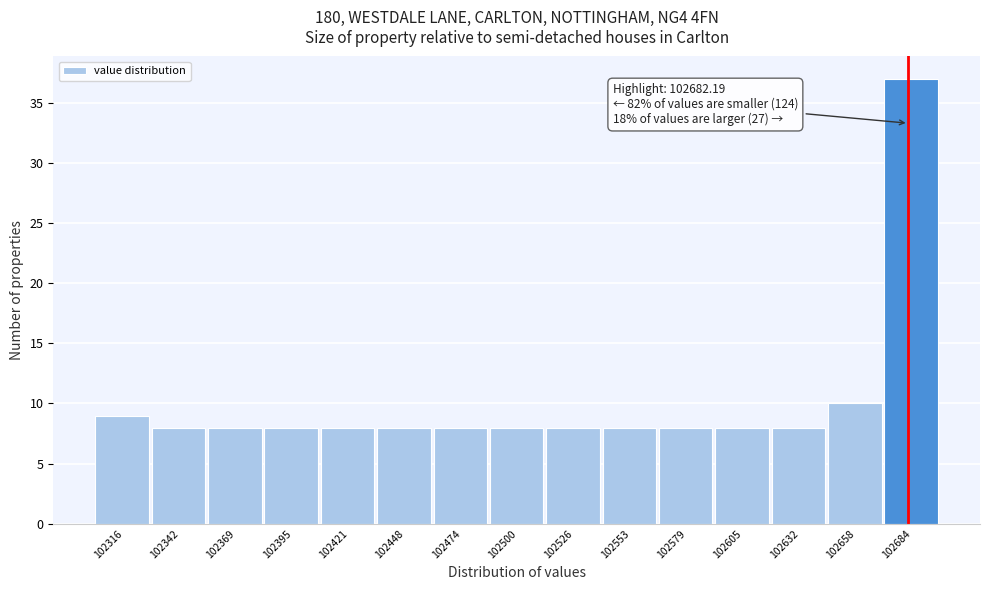

Which range on the x-axis has the tallest bar?

102670 to 102695